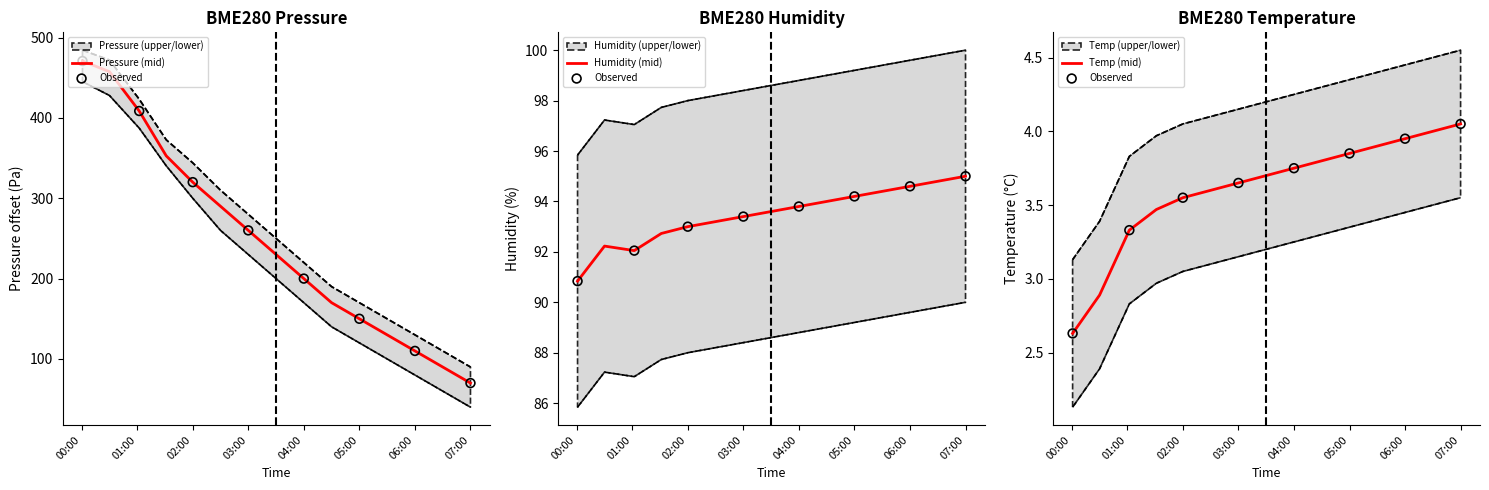

Which series reaches the maximum Y coordinate?

BME280_pressure